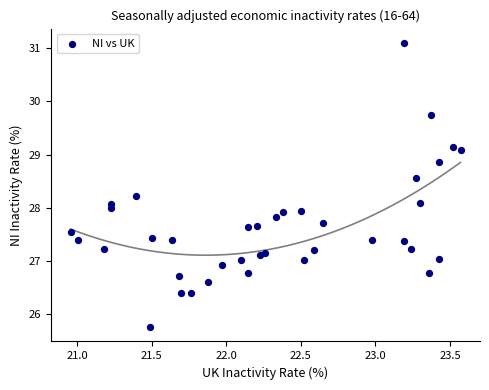

What is the range of Y values (max minus min)?

5.4